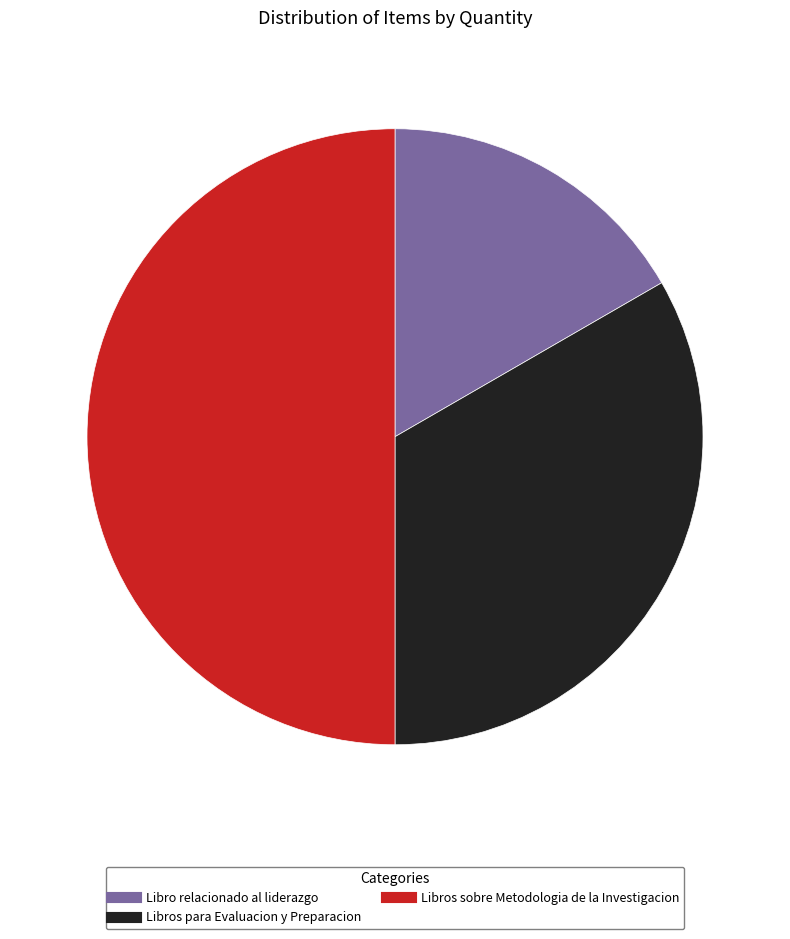

Does Libro relacionado al liderazgo account for over 50% of the chart?

No